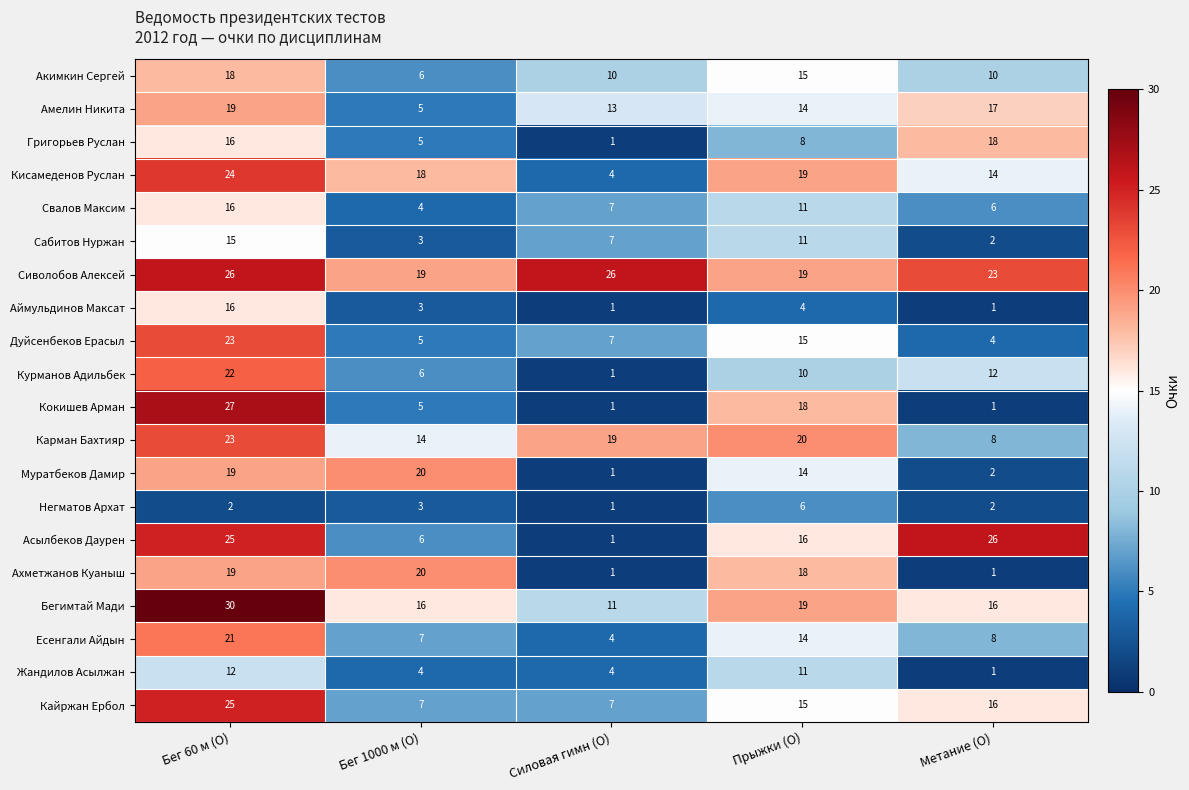

Which series has the largest range (max minus min)?

Кокишев Арман